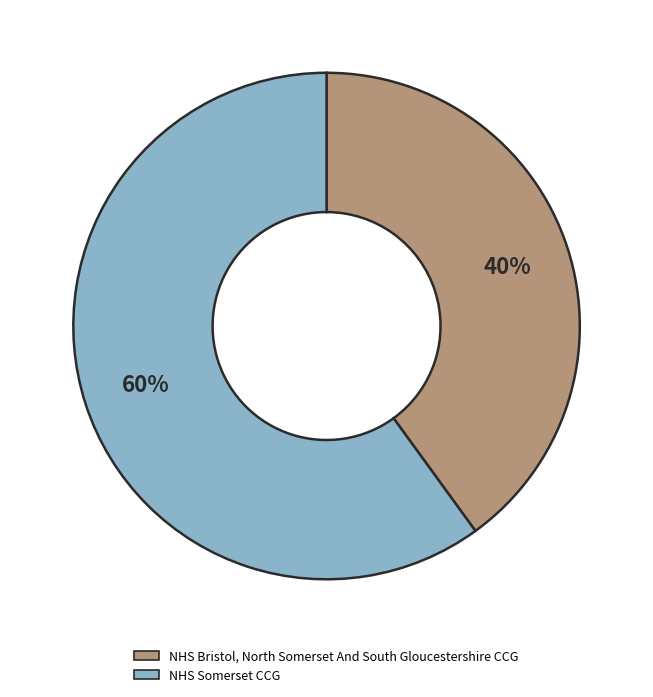

To the nearest percent, what is the average slice percentage?

50%